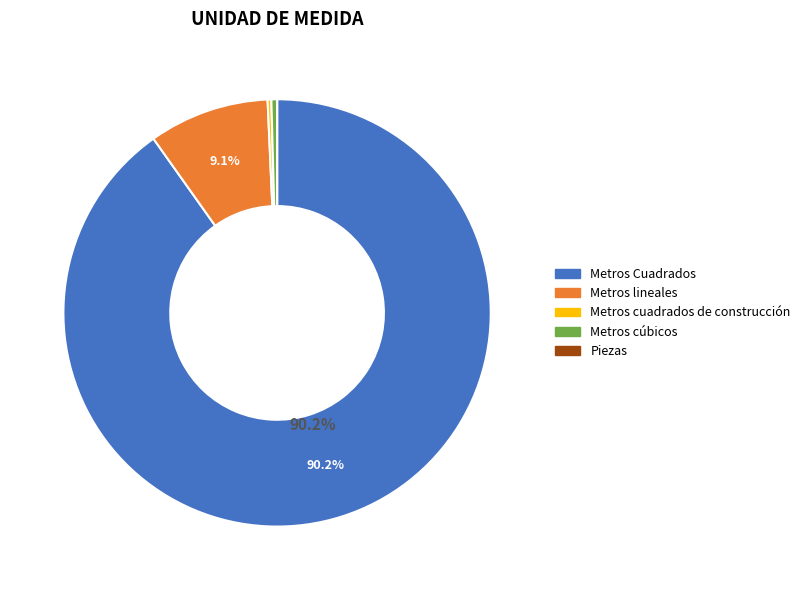

What is the largest slice in the pie chart?

Metros Cuadrados